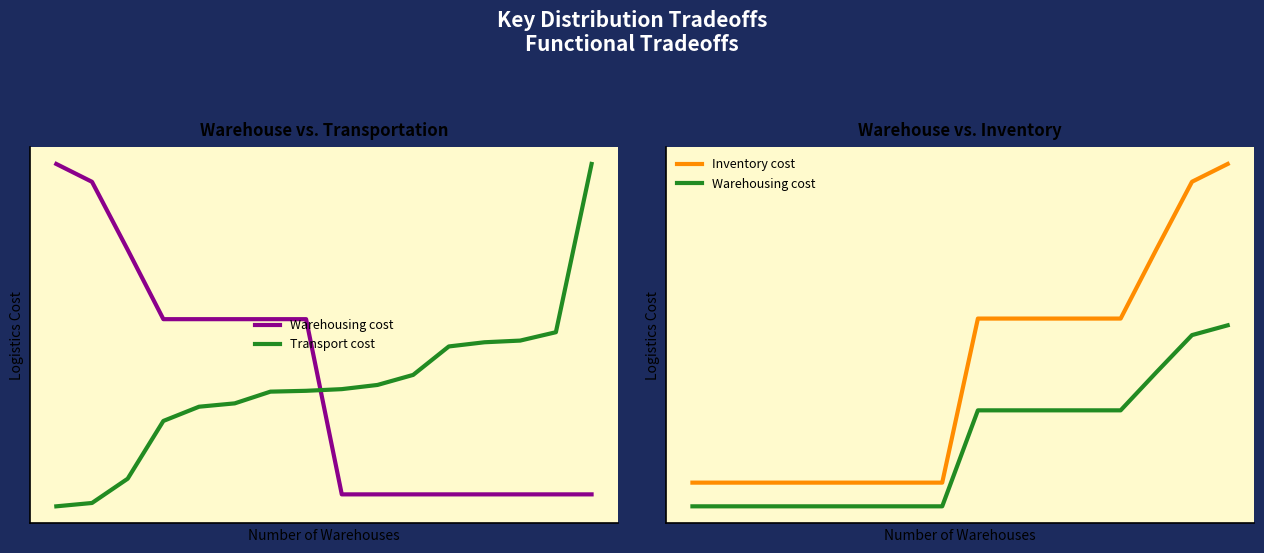

The value of Transport cost at 14 is 5276.8. True or false?

True